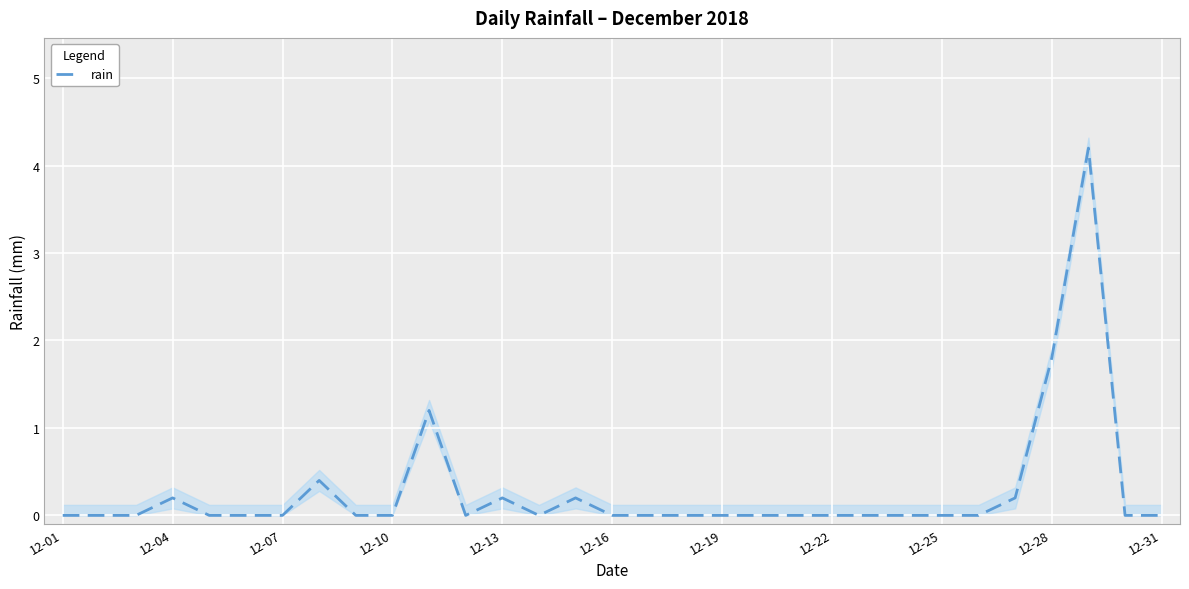

At which label is rain closest to 2?

12-28